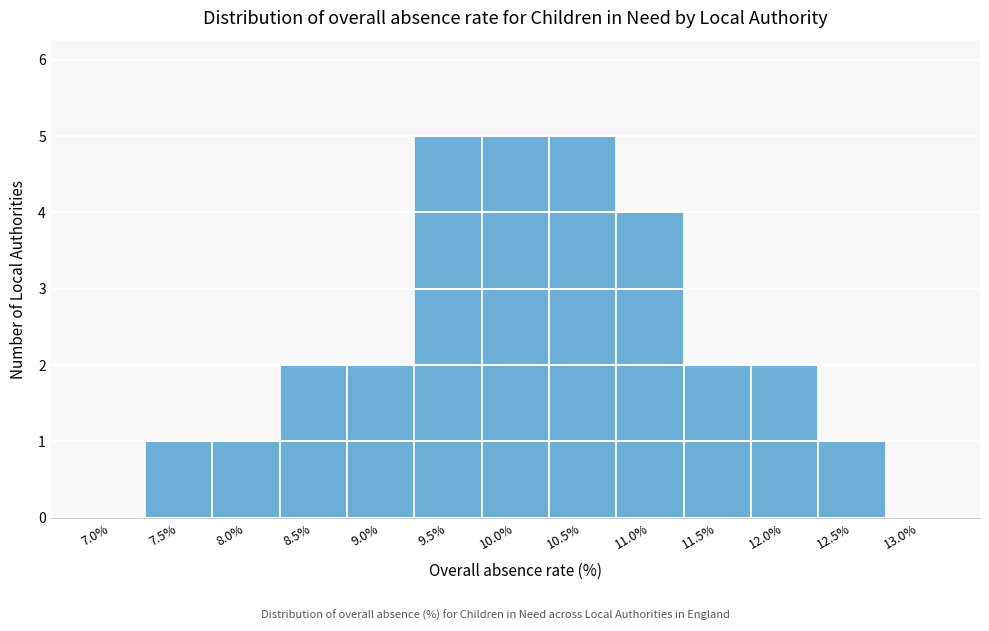

Reading right to left, what are all the values shown in this chart?

13.0%=0	12.5%=1	12.0%=2	11.5%=2	11.0%=4	10.5%=5	10.0%=5	9.5%=5	9.0%=2	8.5%=2	8.0%=1	7.5%=1	7.0%=0